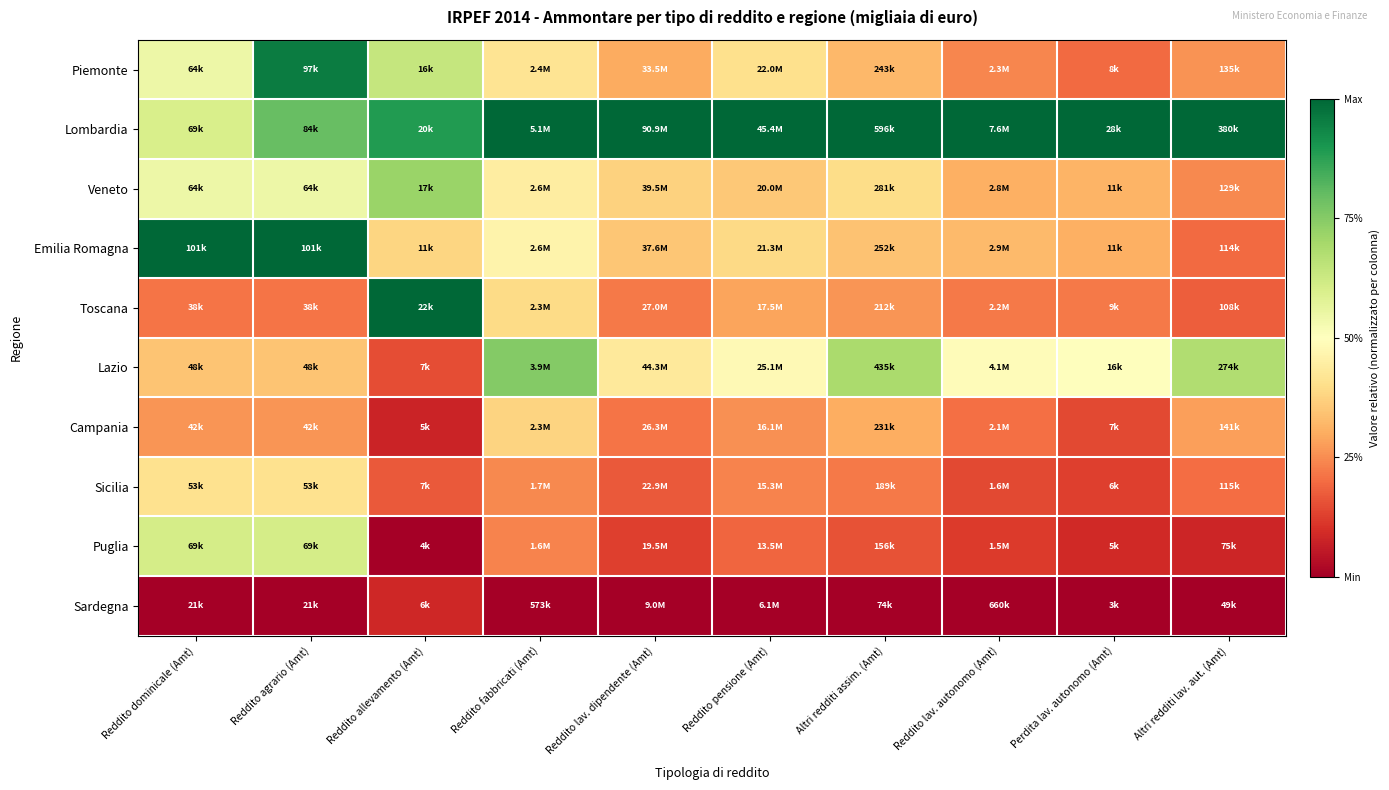

Which has a higher value, Reddito lav. autonomo (Amt) or Altri redditi lav. aut. (Amt)?

Altri redditi lav. aut. (Amt)